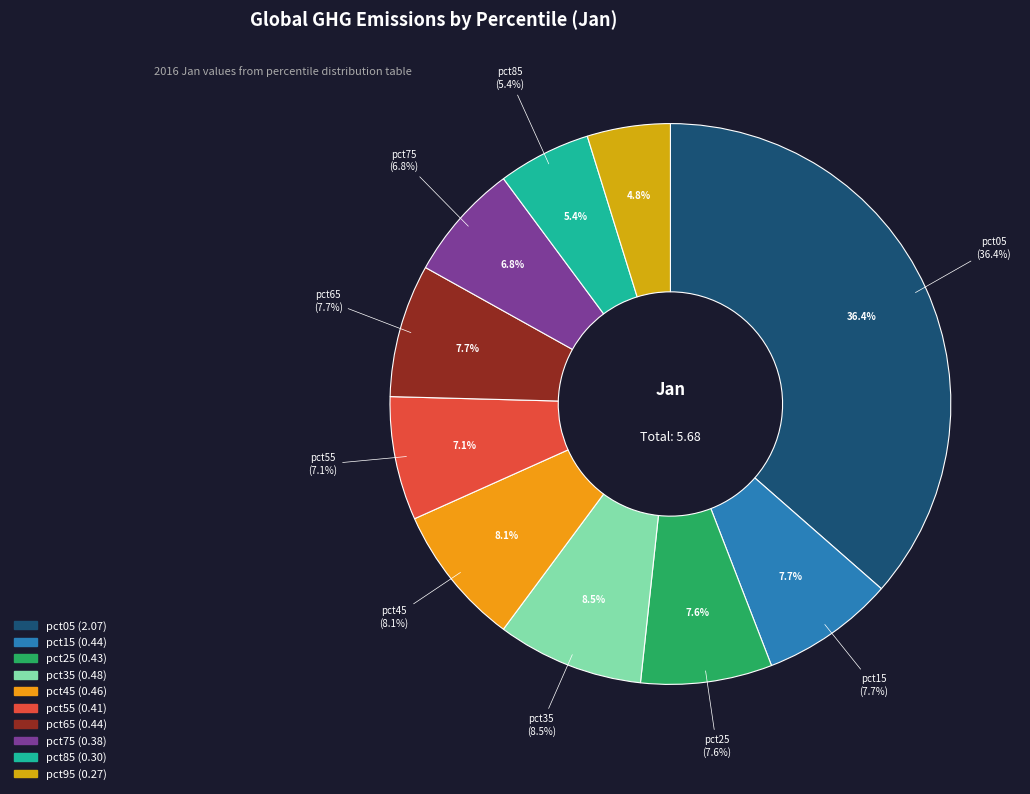

Rank the categories by value from lowest to highest.

pct95, pct85, pct75, pct55, pct25, pct65, pct15, pct45, pct35, pct05